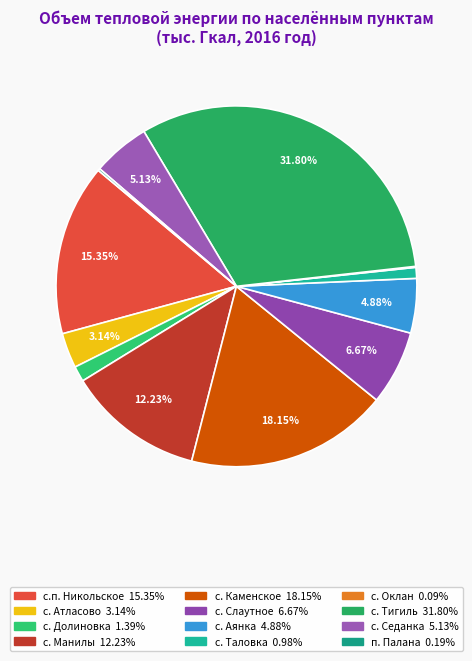

Count the number of slices in the pie.

12